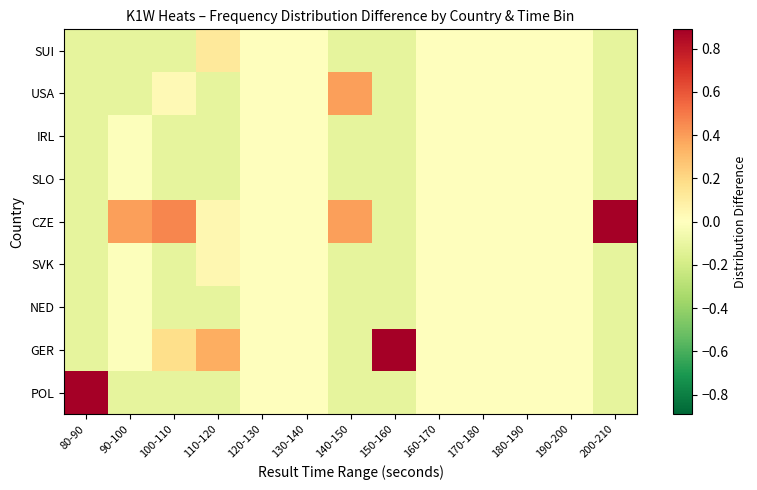

Reading left to right, extract all data points from this chart.

POL: 80-90=0.9	90-100=-0.1	100-110=-0.1	110-120=-0.1	120-130=0.0	130-140=0.0	140-150=-0.1	150-160=-0.1	160-170=0.0	170-180=0.0	180-190=0.0	190-200=0.0	200-210=-0.1
GER: 80-90=-0.1	90-100=-0.0	100-110=0.2	110-120=0.4	120-130=0.0	130-140=0.0	140-150=-0.1	150-160=0.9	160-170=0.0	170-180=0.0	180-190=0.0	190-200=0.0	200-210=-0.1
NED: 80-90=-0.1	90-100=-0.0	100-110=-0.1	110-120=-0.1	120-130=0.0	130-140=0.0	140-150=-0.1	150-160=-0.1	160-170=0.0	170-180=0.0	180-190=0.0	190-200=0.0	200-210=-0.1
SVK: 80-90=-0.1	90-100=-0.0	100-110=-0.1	110-120=0.0	120-130=0.0	130-140=0.0	140-150=-0.1	150-160=-0.1	160-170=0.0	170-180=0.0	180-190=0.0	190-200=0.0	200-210=-0.1
CZE: 80-90=-0.1	90-100=0.4	100-110=0.5	110-120=0.0	120-130=0.0	130-140=0.0	140-150=0.4	150-160=-0.1	160-170=0.0	170-180=0.0	180-190=0.0	190-200=0.0	200-210=0.9
SLO: 80-90=-0.1	90-100=-0.0	100-110=-0.1	110-120=-0.1	120-130=0.0	130-140=0.0	140-150=-0.1	150-160=-0.1	160-170=0.0	170-180=0.0	180-190=0.0	190-200=0.0	200-210=-0.1
IRL: 80-90=-0.1	90-100=-0.0	100-110=-0.1	110-120=-0.1	120-130=0.0	130-140=0.0	140-150=-0.1	150-160=-0.1	160-170=0.0	170-180=0.0	180-190=0.0	190-200=0.0	200-210=-0.1
USA: 80-90=-0.1	90-100=-0.1	100-110=0.0	110-120=-0.1	120-130=0.0	130-140=0.0	140-150=0.4	150-160=-0.1	160-170=0.0	170-180=0.0	180-190=0.0	190-200=0.0	200-210=-0.1
SUI: 80-90=-0.1	90-100=-0.1	100-110=-0.1	110-120=0.1	120-130=0.0	130-140=0.0	140-150=-0.1	150-160=-0.1	160-170=0.0	170-180=0.0	180-190=0.0	190-200=0.0	200-210=-0.1